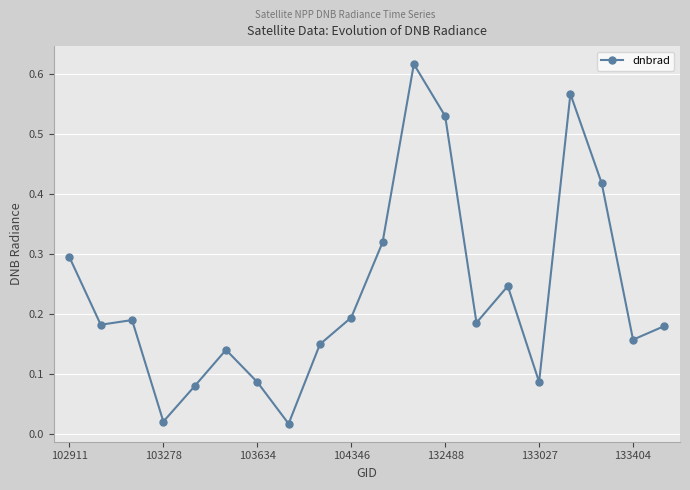

Count the number of data series in this chart.

1